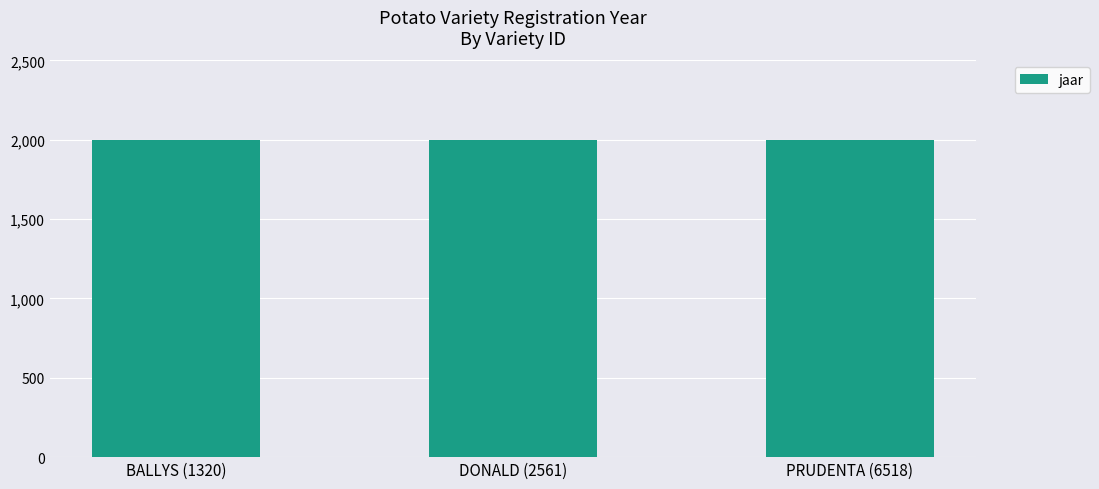

What is the ratio of the value at BALLYS (1320) to the value at DONALD (2561)?

1.0